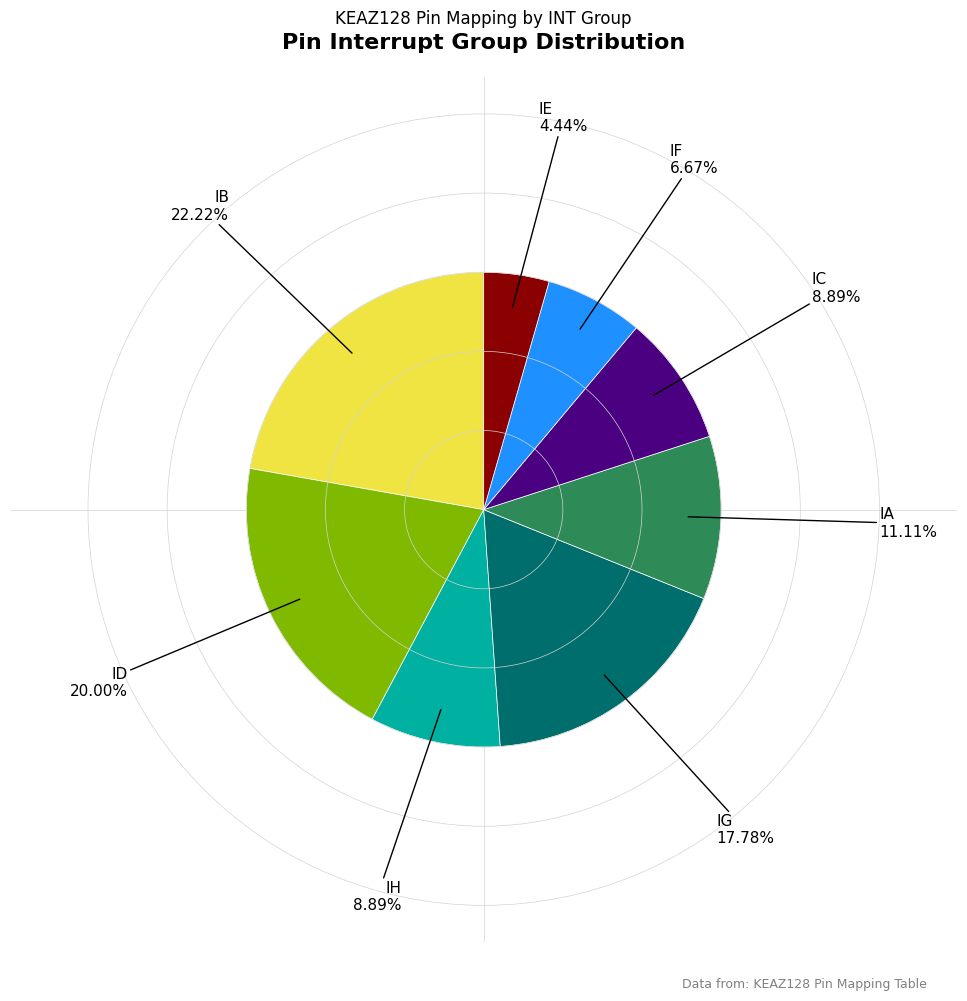

Is there any slice that represents more than half of the pie?

No